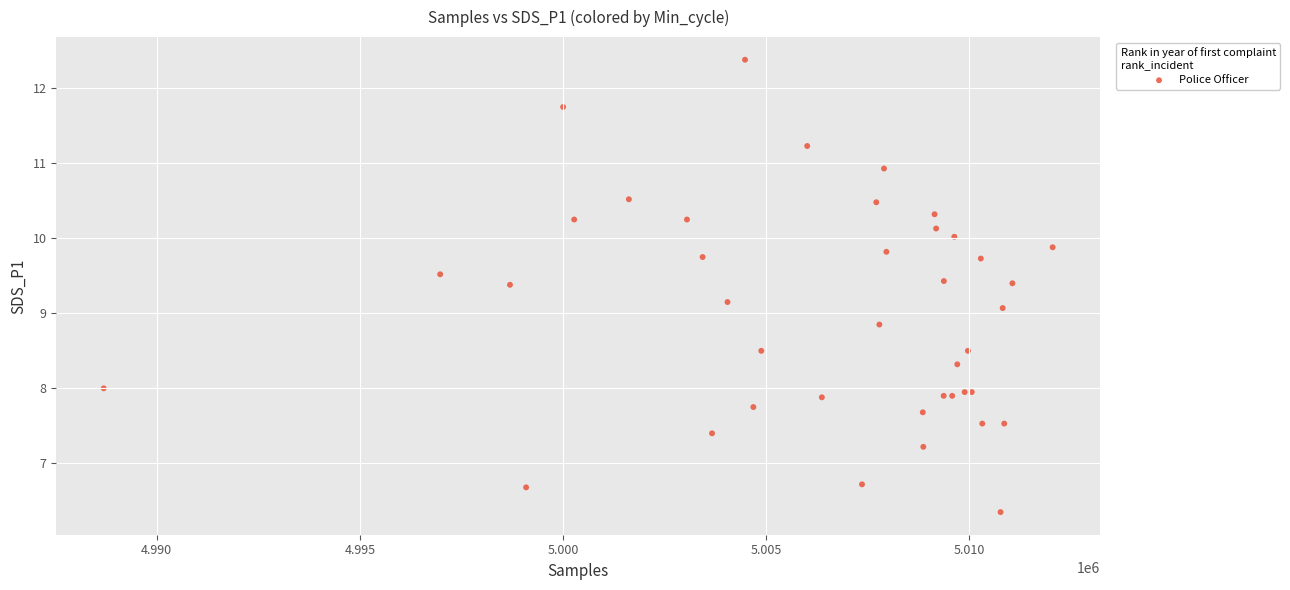

What Y value in the scatter plot is closest to 9?

9.1